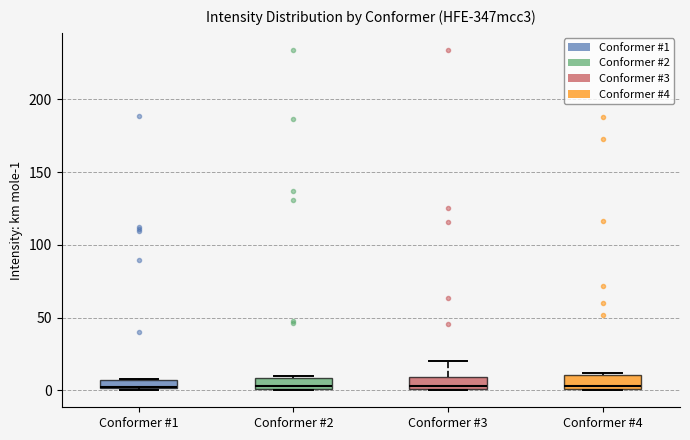

Where is the upper edge of the box for Conformer #1 on the y-axis? The values are not printed on the chart, so give them approximately, as read against the axis.

5